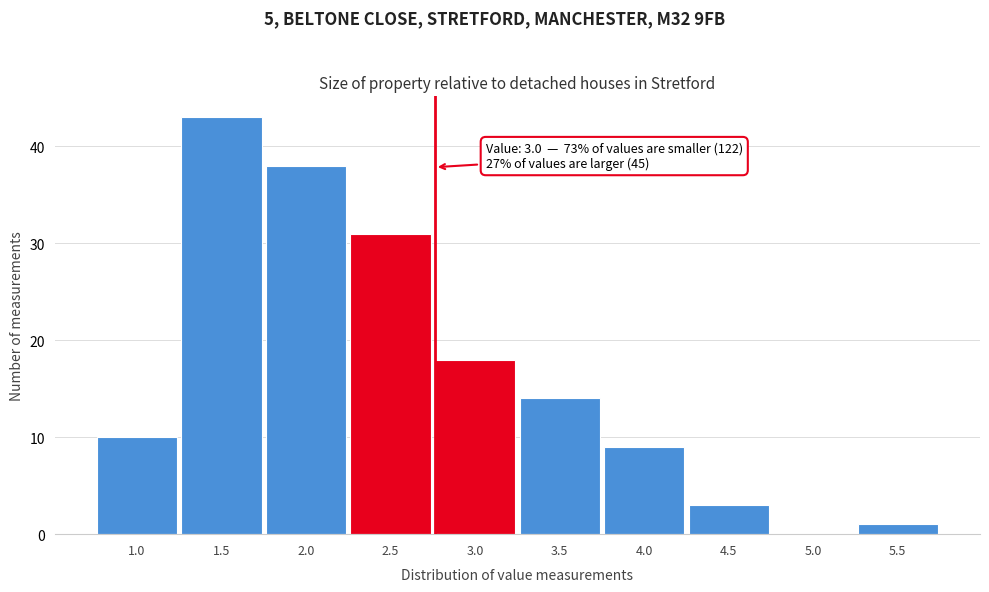

Reading left to right, what are all the values shown in this chart?

1.0=10	1.5=43	2.0=38	2.5=31	3.0=18	3.5=14	4.0=9	4.5=3	5.0=0	5.5=1